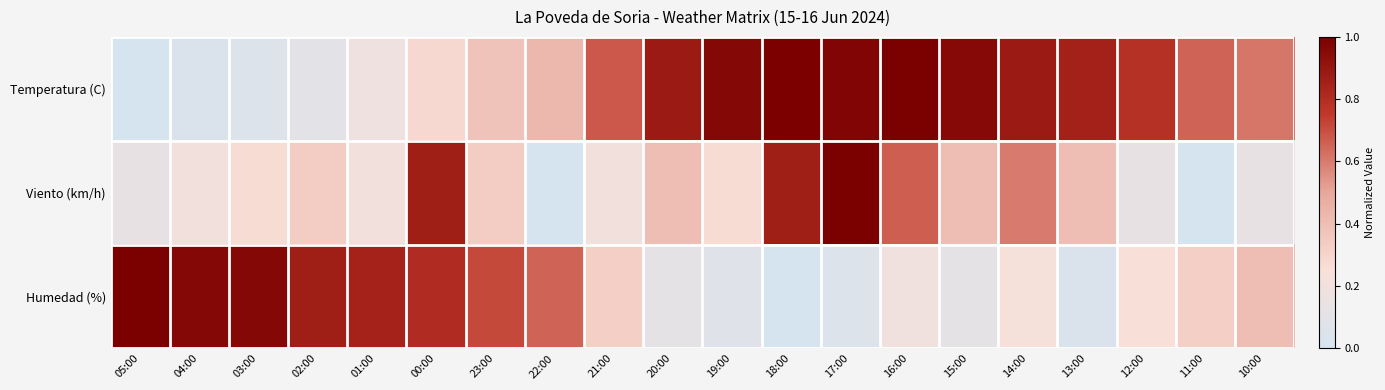

What is the maximum value shown in the chart?

1.0